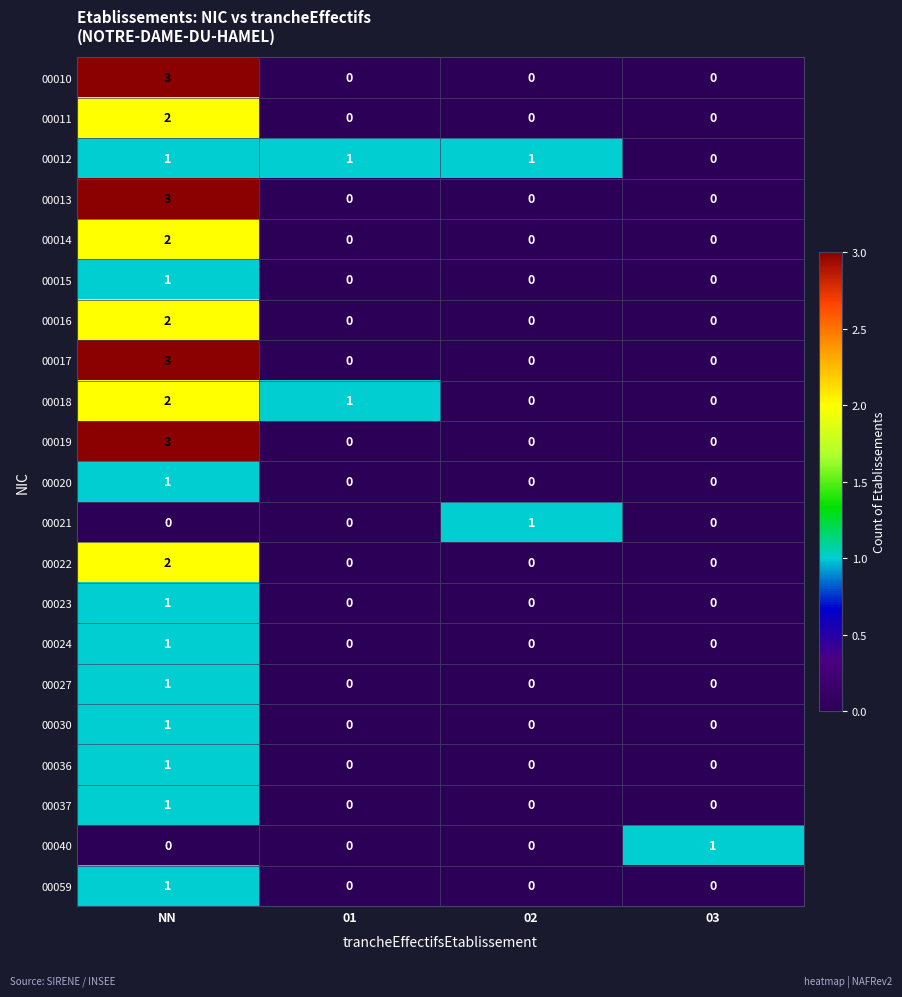

How many 00030 values are between 0 and 1?

4